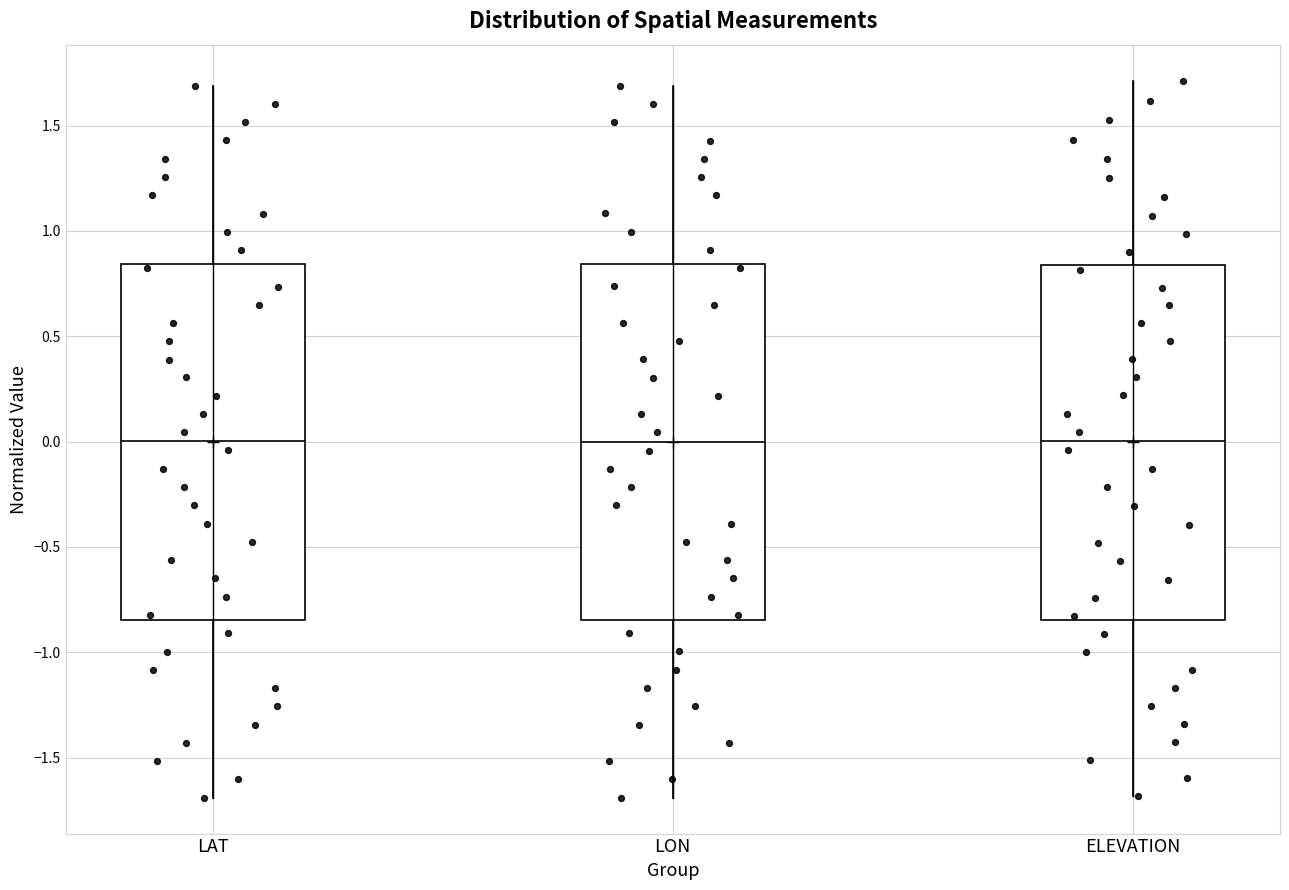

Where does the lower whisker of the box for LAT end on the y-axis? The values are not printed on the chart, so give them approximately, as read against the axis.

-1.70